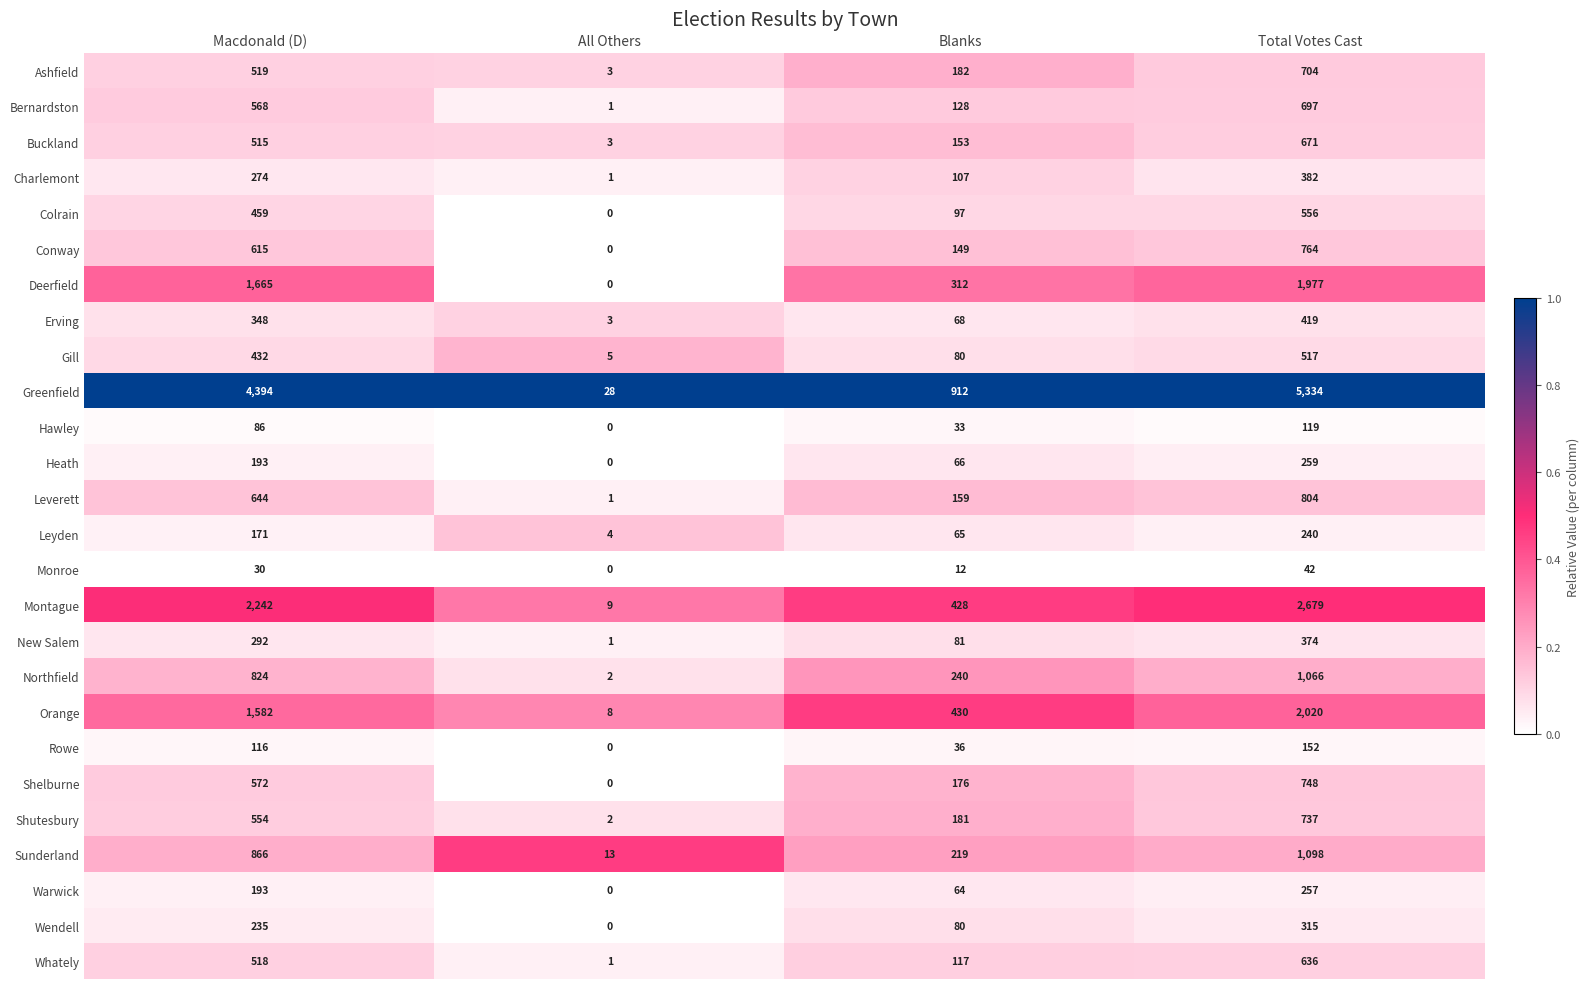

What is the difference between the second highest and minimum values in the Gill series?

427